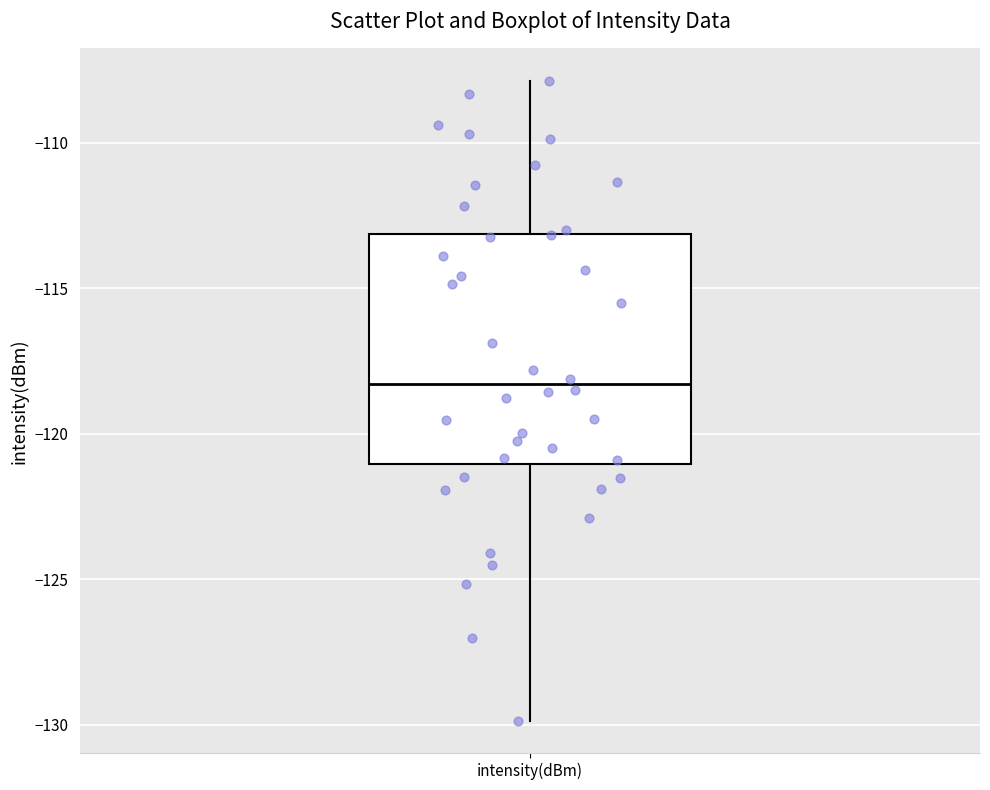

Read this box plot against the y-axis: the position of the median line, the range covered by the box, and the ends of both whiskers. The values are not printed on the chart, so give them approximately, as read against the axis.

median -118.5, box -121.0 to -113.0, whiskers -130.0 to -108.0